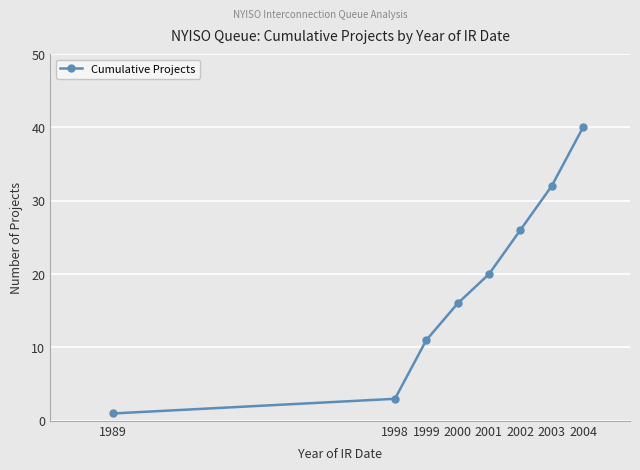

True or false: the data shows 26 at 2002.

True